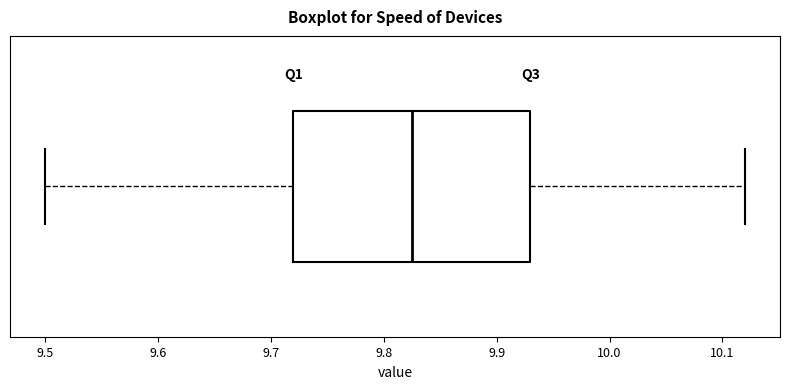

Transcribe this box plot: give where the median line is, the range the box spans, and where the two whiskers end, as read against the x-axis. The values are not printed on the chart, so give them approximately, as read against the axis.

median 9.83, box 9.72 to 9.93, whiskers 9.50 to 10.12